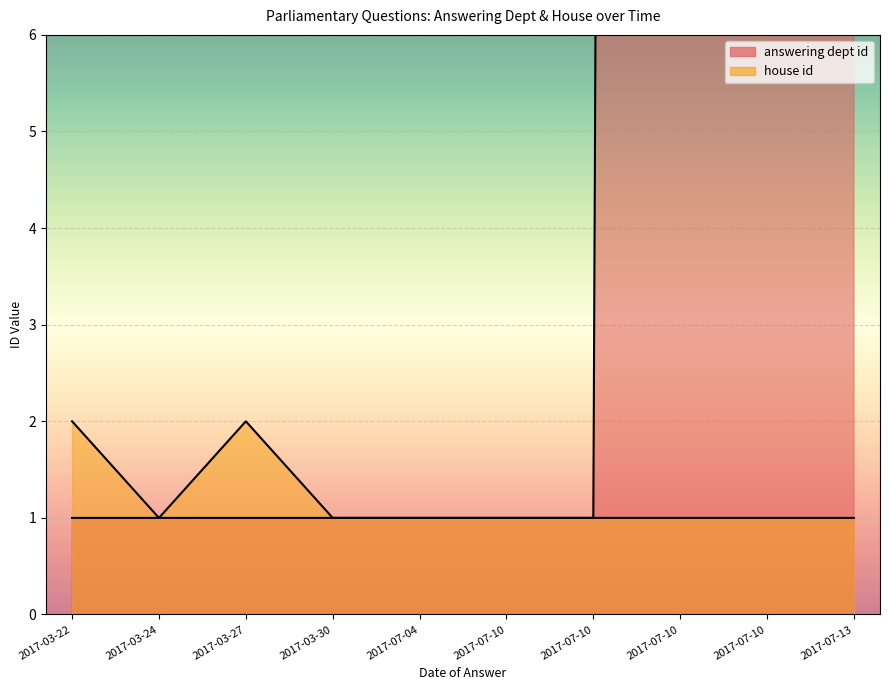

What is the difference between the maximum and second lowest values in the answering dept id series?

202